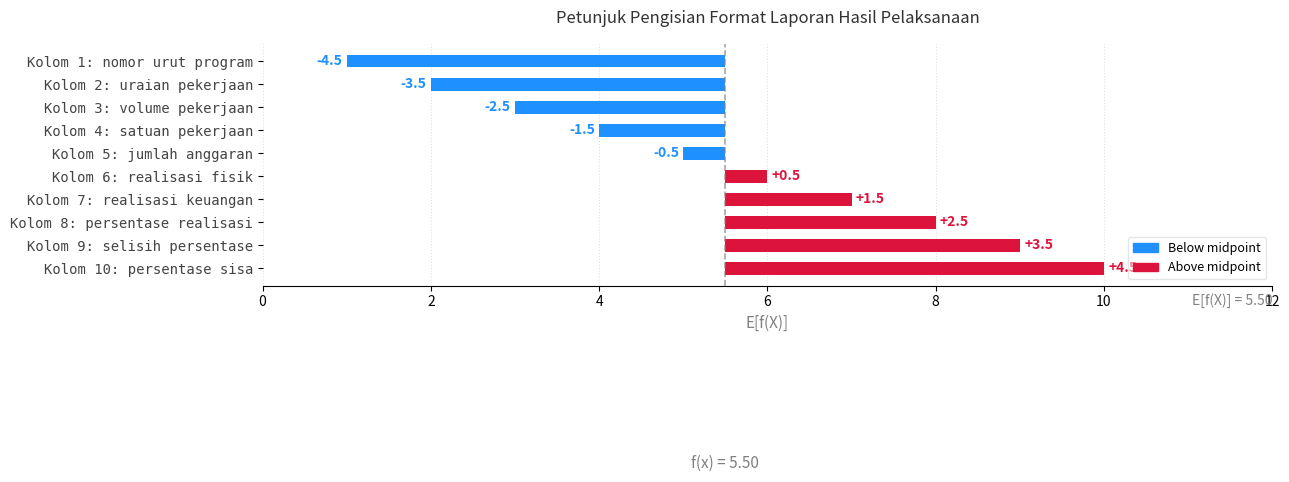

What is the minimum value shown in the chart?

-4.5